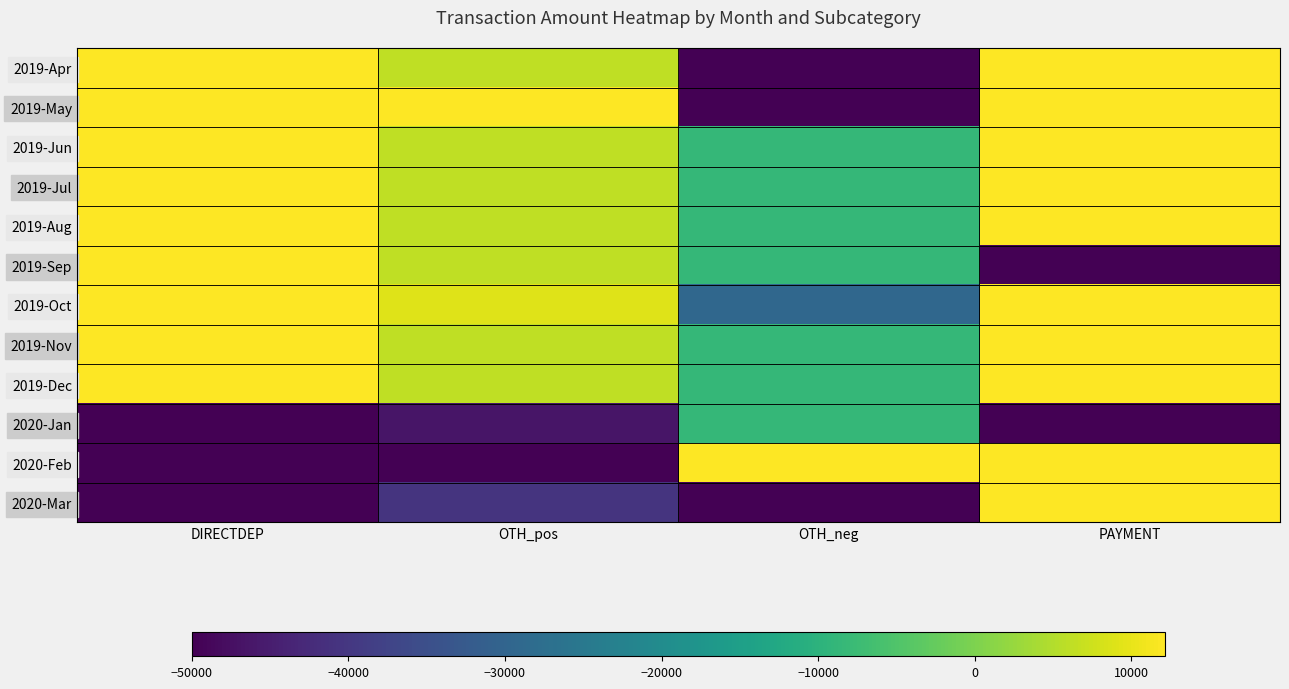

Which series has the largest total across all categories?

2019-Jun